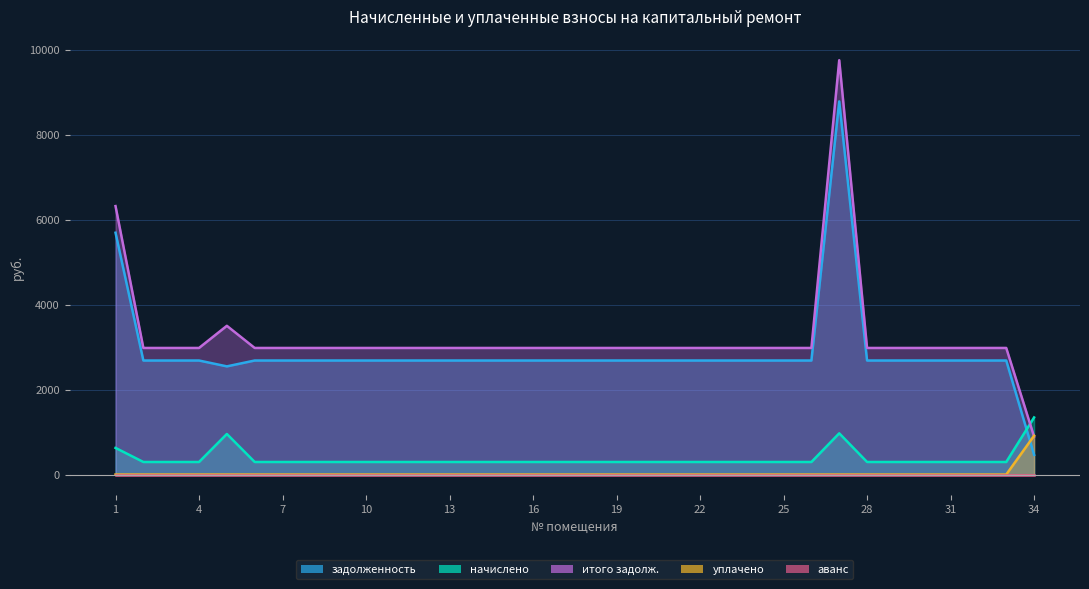

Rank the categories by задолженность value from lowest to highest.

34, 5, 2, 3, 4, 6, 7, 8, 9, 10, 11, 12, 13, 14, 15, 16, 17, 18, 19, 20, 21, 22, 23, 24, 25, 26, 28, 29, 30, 31, 32, 33, 1, 27